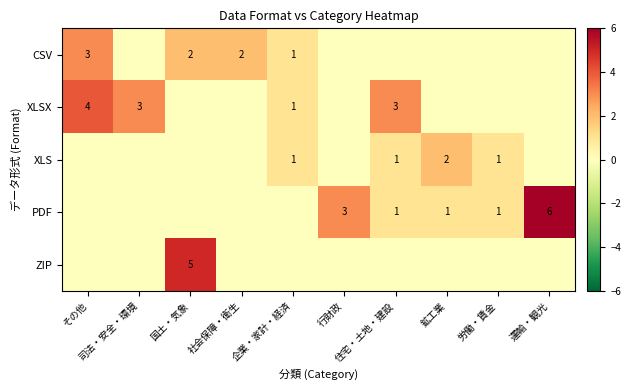

Is it true that CSV equals -1 at 司法・安全・環境?

False